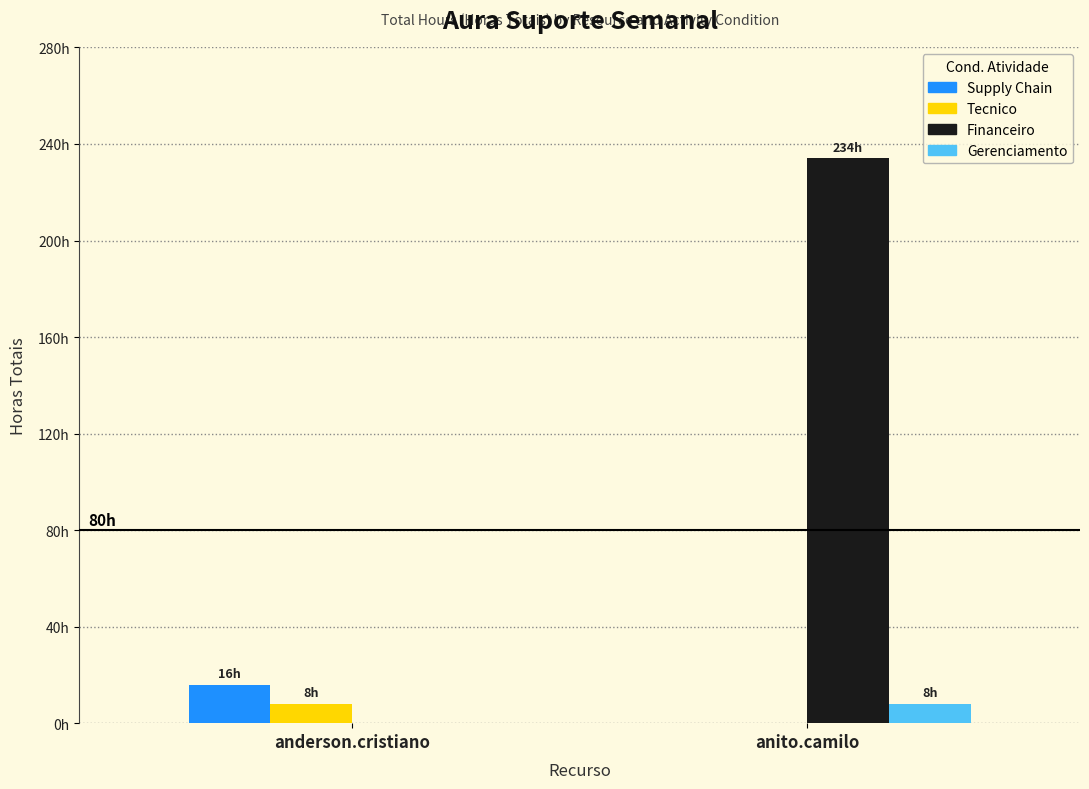

Is it true that Gerenciamento equals 2 at anito.camilo?

False